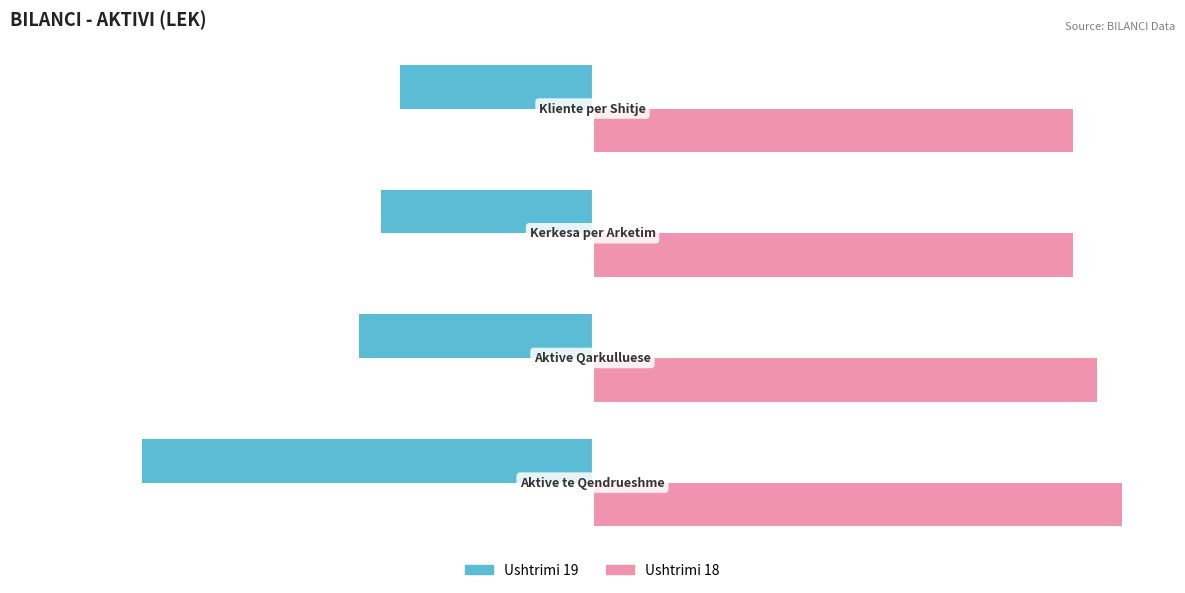

Which series has the widest spread of values?

Ushtrimi 19